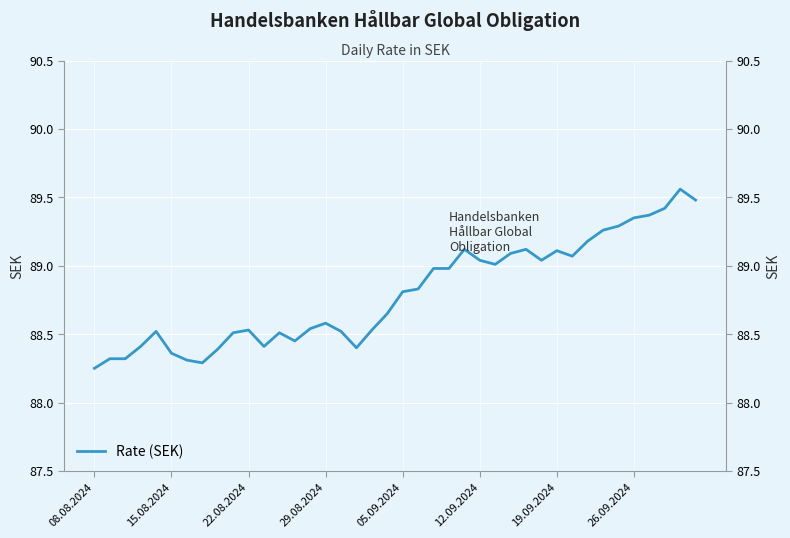

Is it true that the value at 9 is 88.5?

True